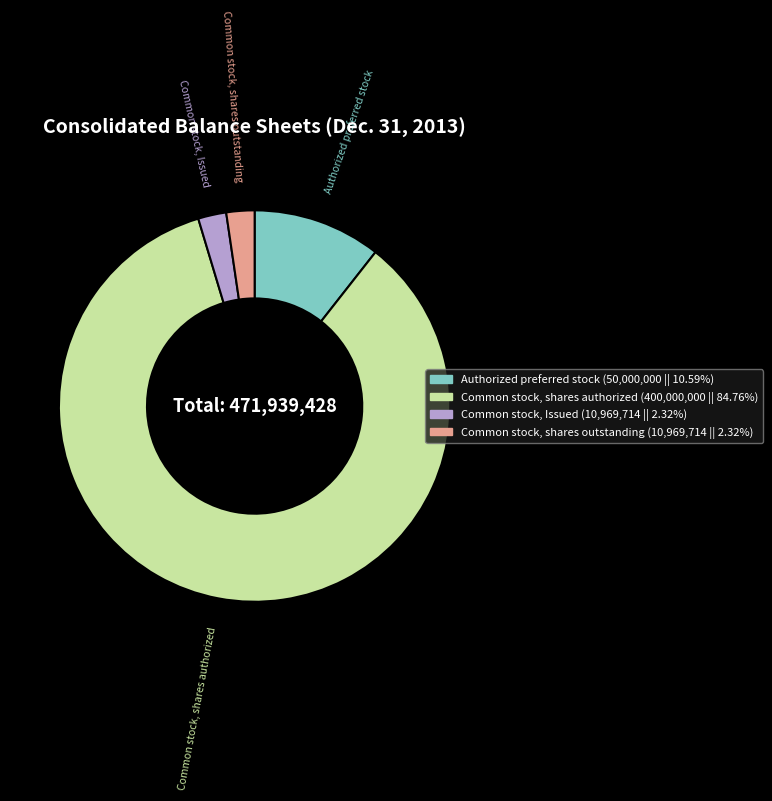

Combined, do Common stock, Issued and Authorized preferred stock account for over 50%?

No